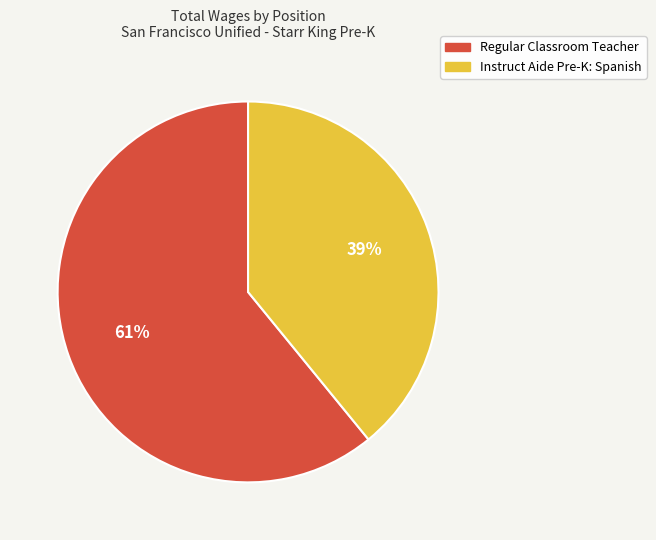

What is the smallest slice in the pie chart?

Instruct Aide Pre-K: Spanish